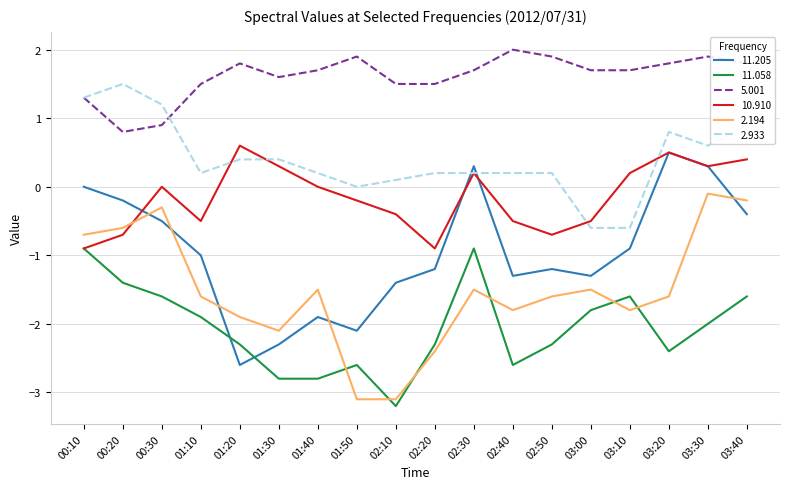

At which category does 2.194 reach its first local peak?

00:30